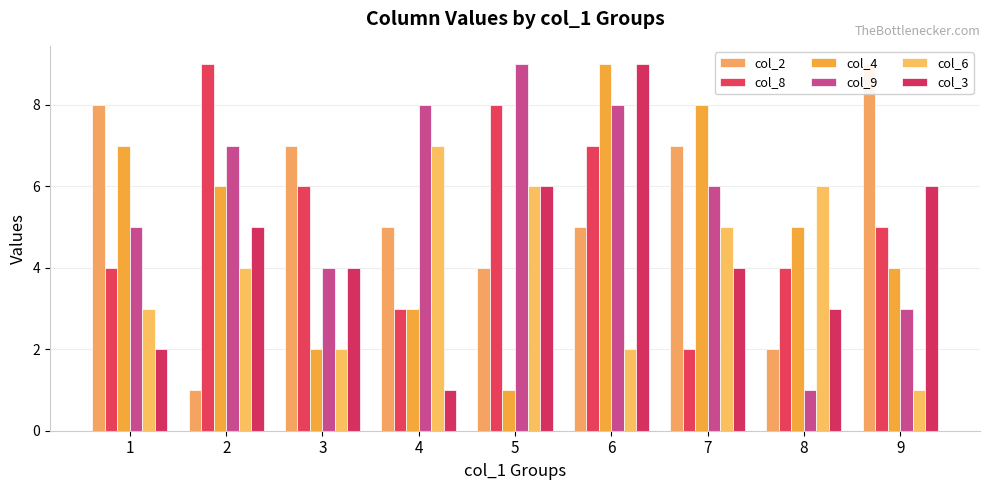

Does the chart contain any negative values?

No